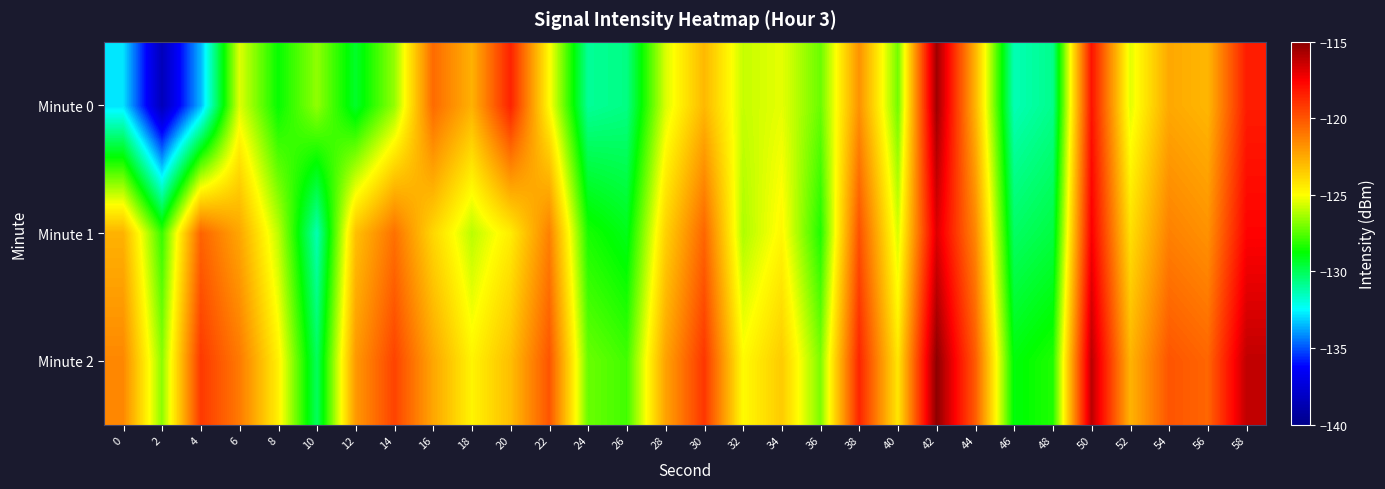

What is the total value across all series at 0?

-377.1